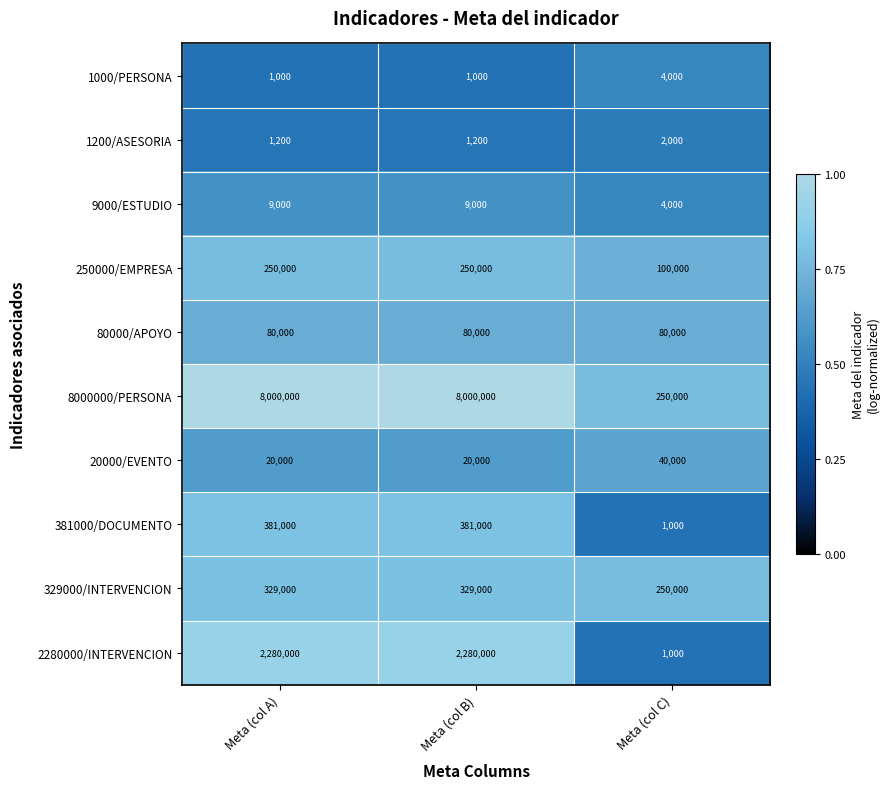

Reading left to right, extract all data points from this chart.

1000/PERSONA: 1000	1000	4000
1200/ASESORIA: 1200	1200	2000
9000/ESTUDIO: 9000	9000	4000
250000/EMPRESA: 250000	250000	100000
80000/APOYO: 80000	80000	80000
8000000/PERSONA: 8000000	8000000	250000
20000/EVENTO: 20000	20000	40000
381000/DOCUMENTO: 381000	381000	1000
329000/INTERVENCION: 329000	329000	250000
2280000/INTERVENCION: 2280000	2280000	1000